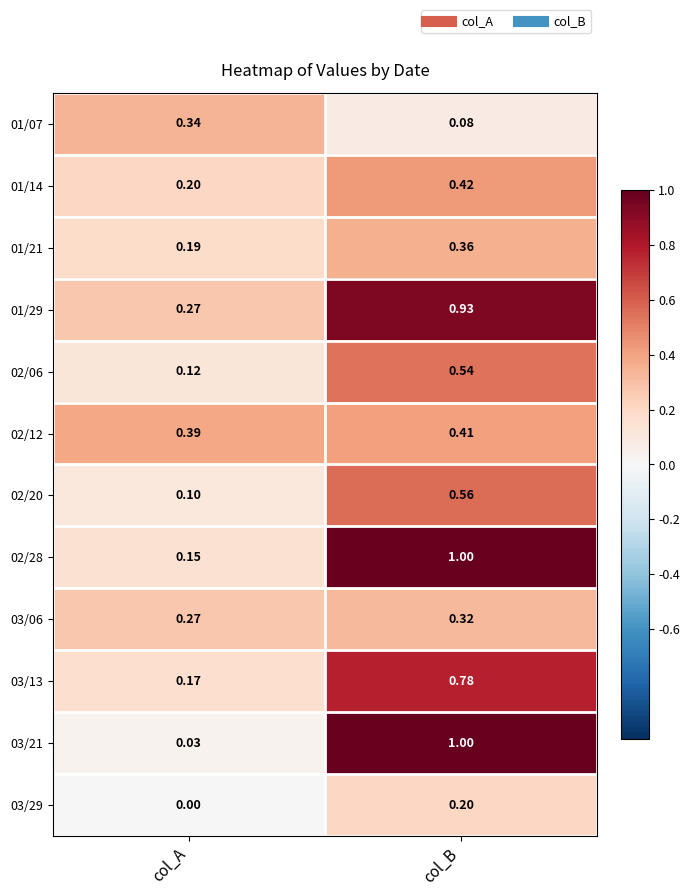

List the labels in order of 03/06 value, smallest first.

col_A, col_B